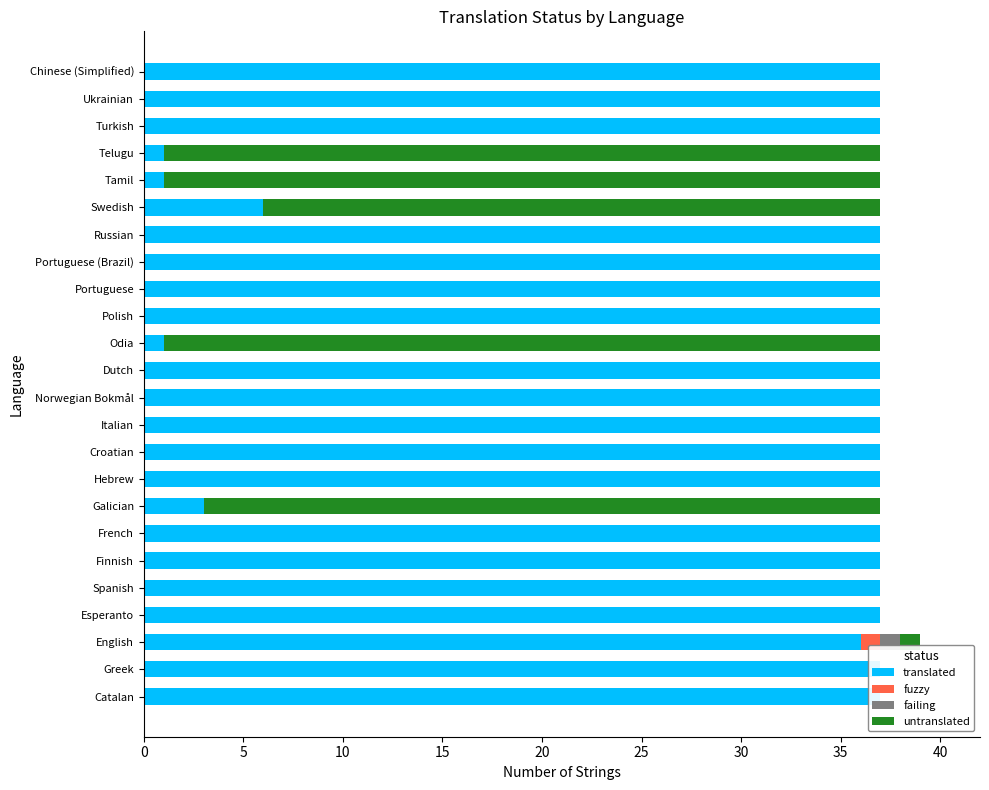

What is the total value across all series at Spanish?

37